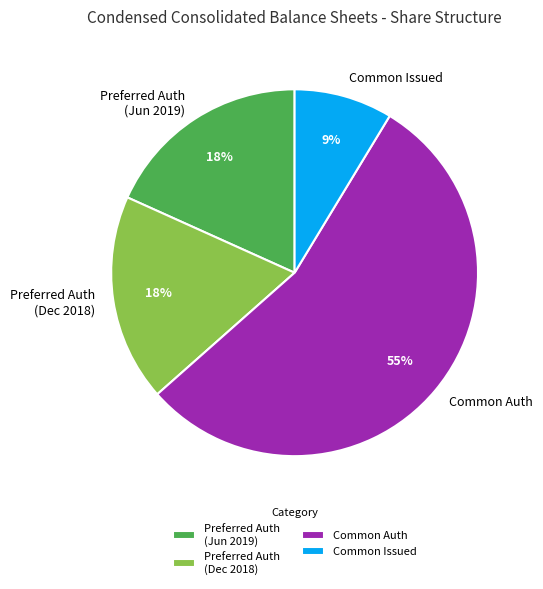

To the nearest percent, what is the difference between the largest and smallest slice percentages?

46%